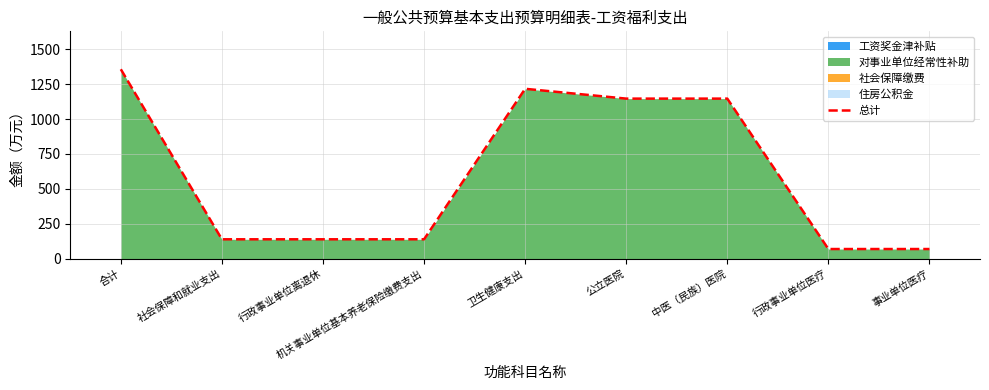

Which label corresponds to the smallest value in the chart?

行政事业单位医疗